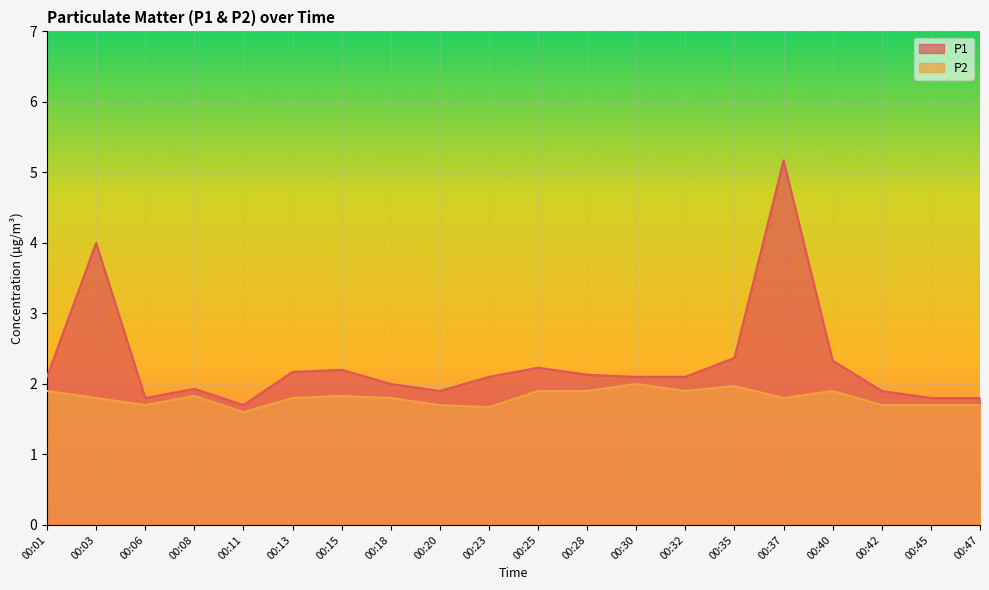

List the labels in order of P2 value, largest first.

00:30, 00:35, 00:01, 00:25, 00:28, 00:32, 00:40, 00:08, 00:15, 00:03, 00:13, 00:18, 00:37, 00:06, 00:20, 00:42, 00:45, 00:47, 00:23, 00:11